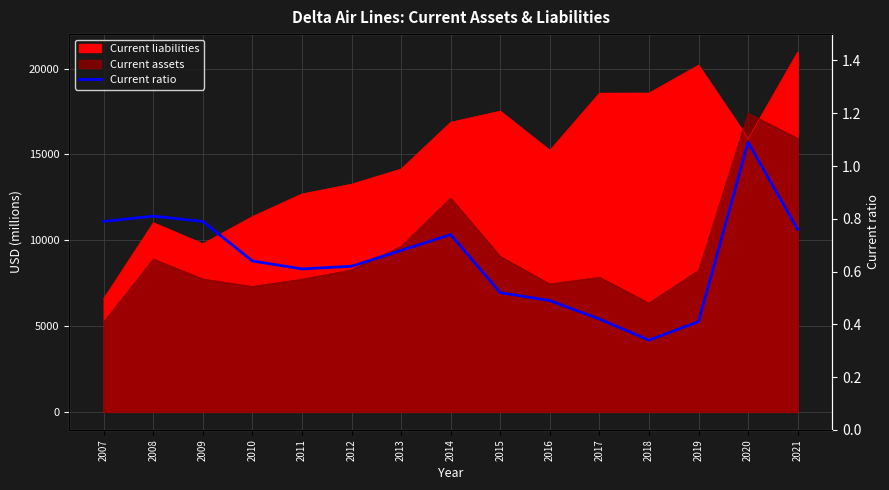

At which label is the value closest to 0?

2018